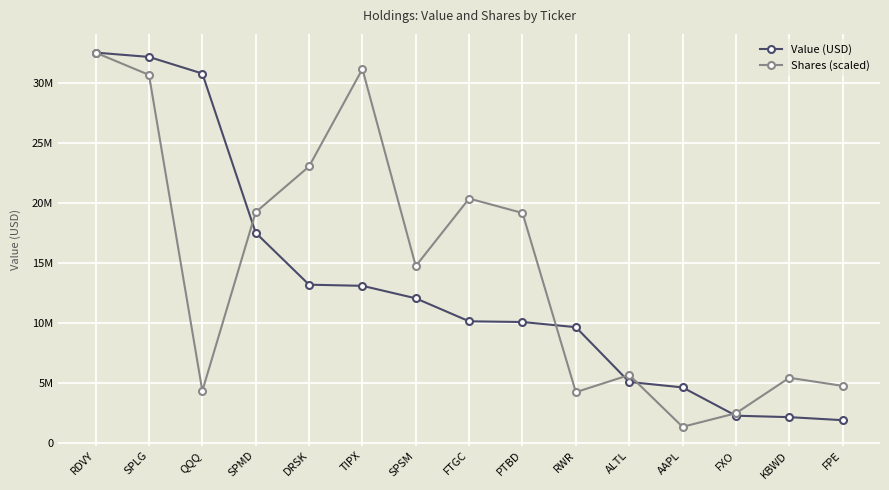

Reading right to left, what are all the values shown in this chart?

Value (USD): 1901000.0	2154000.0	2273000.0	4631000.0	5085000.0	9648000.0	10079000.0	10138000.0	12053000.0	13094000.0	13188000.0	17512000.0	30780000.0	32164000.0	32524000.0
Shares (scaled): 4758014.2	5433213.5	2477581.0	1347375.5	5666093.8	4233129.0	19160267.3	20365456.4	14738514.6	31154719.2	23038748.1	19226528.4	4336163.3	30666111.6	32524000.0